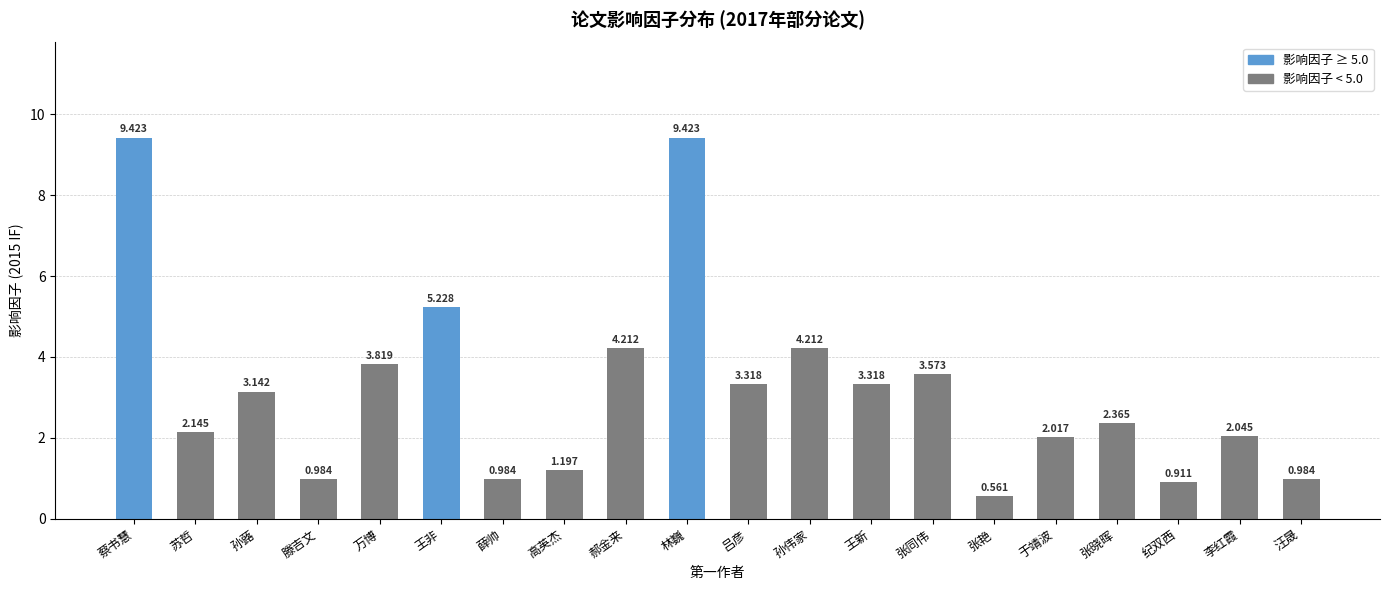

What is the label of the 14th bar from the right?

薛帅